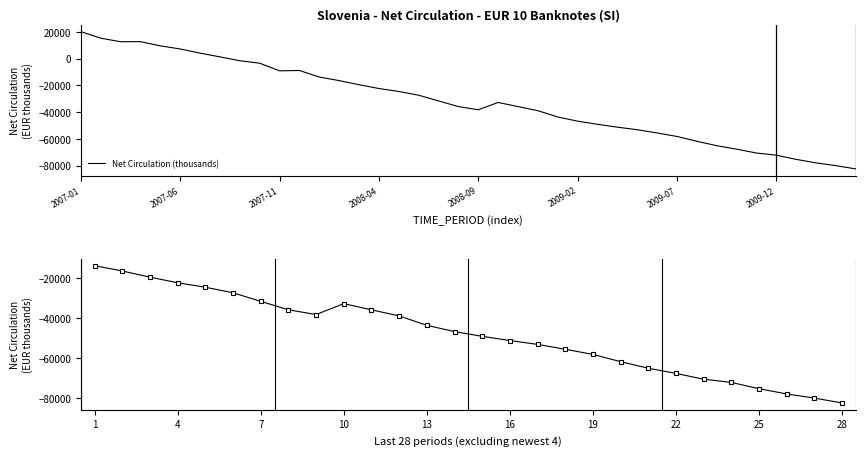

The value at 2007-06 is -8070.1. True or false?

False